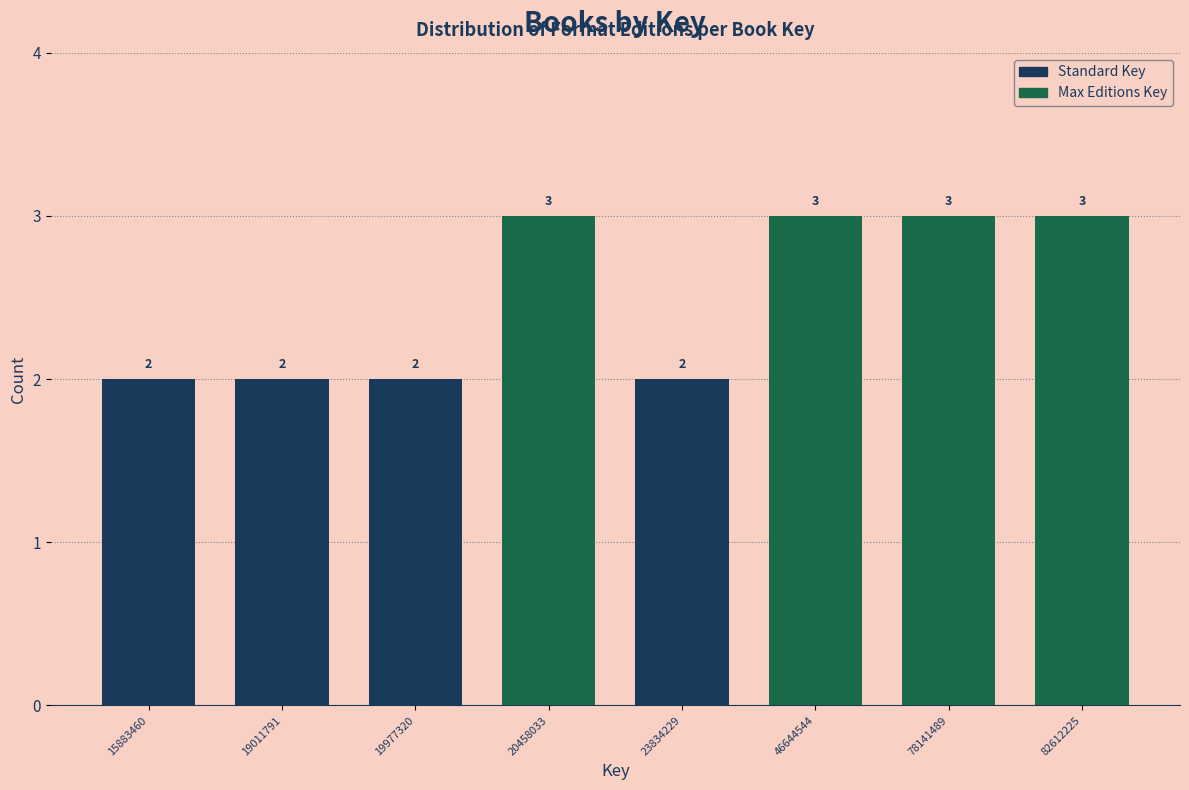

Reading left to right, extract all data points from this chart.

15883460=2	19011791=2	19977320=2	20458033=3	23834229=2	46644544=3	78141489=3	82612225=3